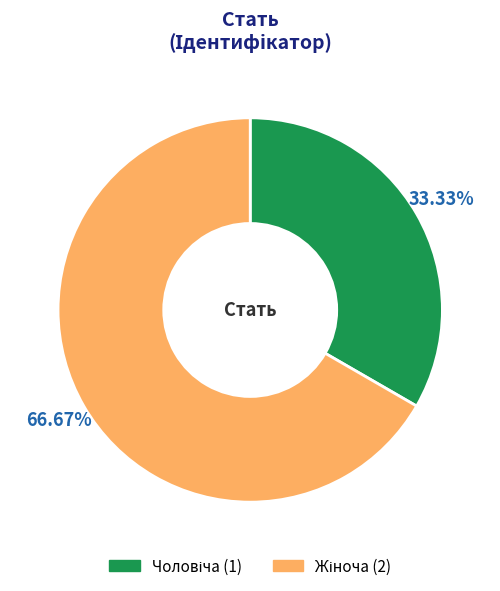

Does any single category account for the majority?

Yes